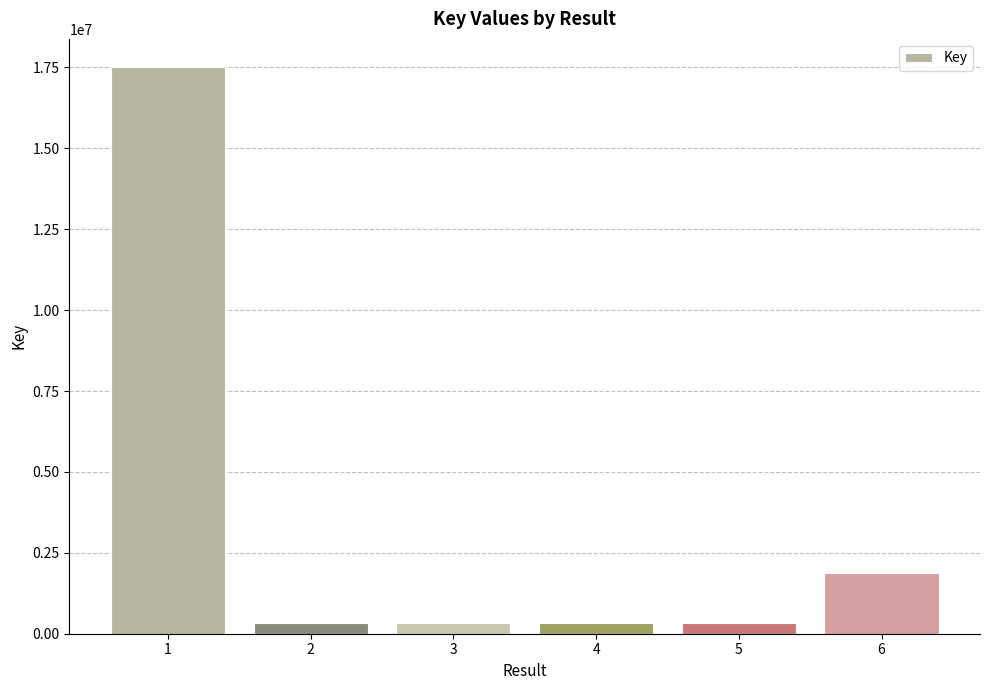

How many categories are shown in the chart?

6